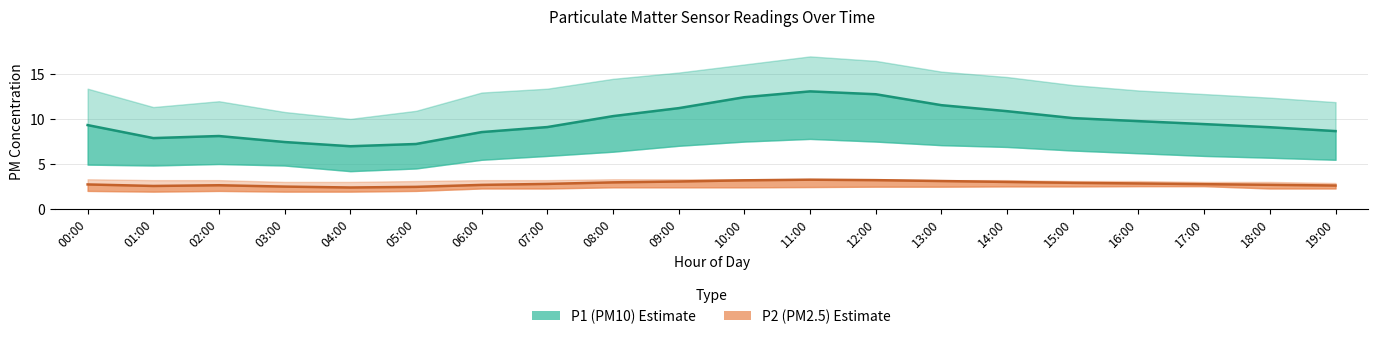

Which category has the highest value in the P2 (PM2.5) series?

11:00